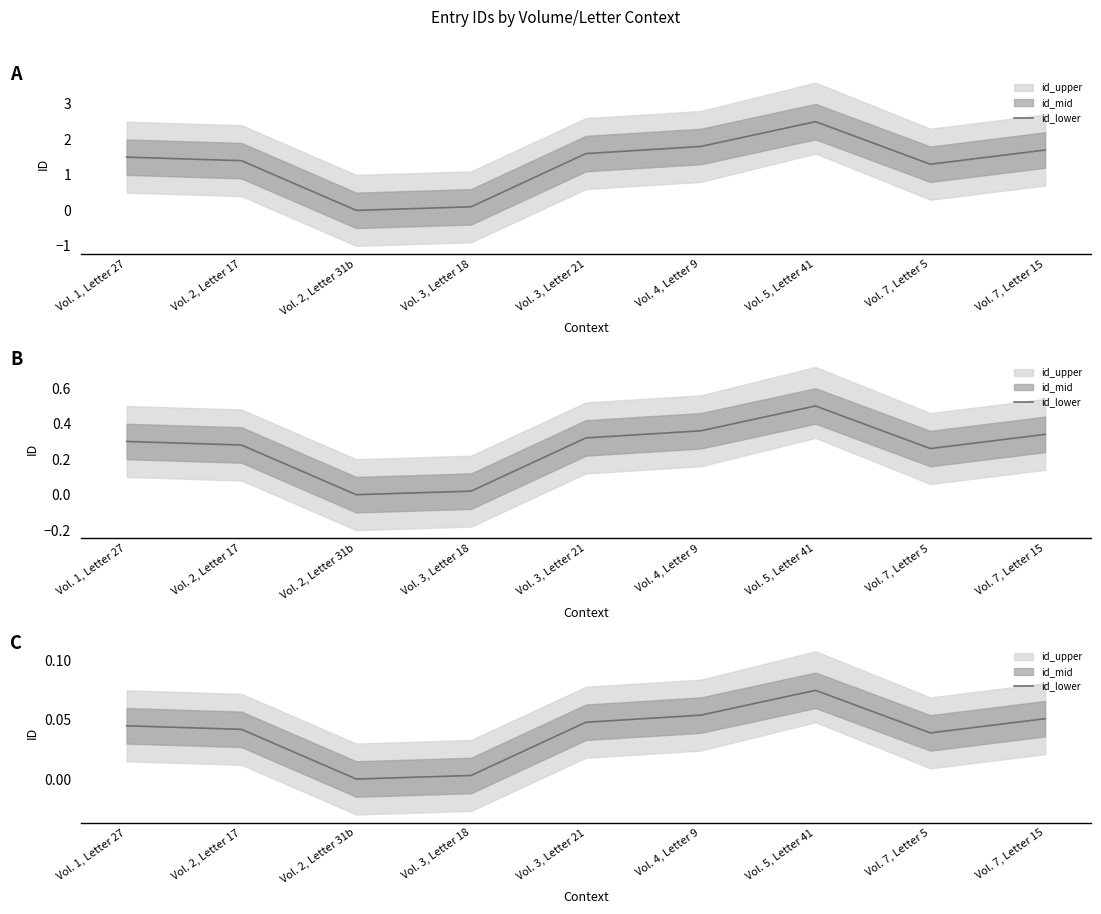

Reading left to right, list all the values displayed in this chart.

Vol. 1, Letter 27=0.0	Vol. 2, Letter 17=0.0	Vol. 2, Letter 31b=0.0	Vol. 3, Letter 18=0.0	Vol. 3, Letter 21=0.0	Vol. 4, Letter 9=0.1	Vol. 5, Letter 41=0.1	Vol. 7, Letter 5=0.0	Vol. 7, Letter 15=0.1